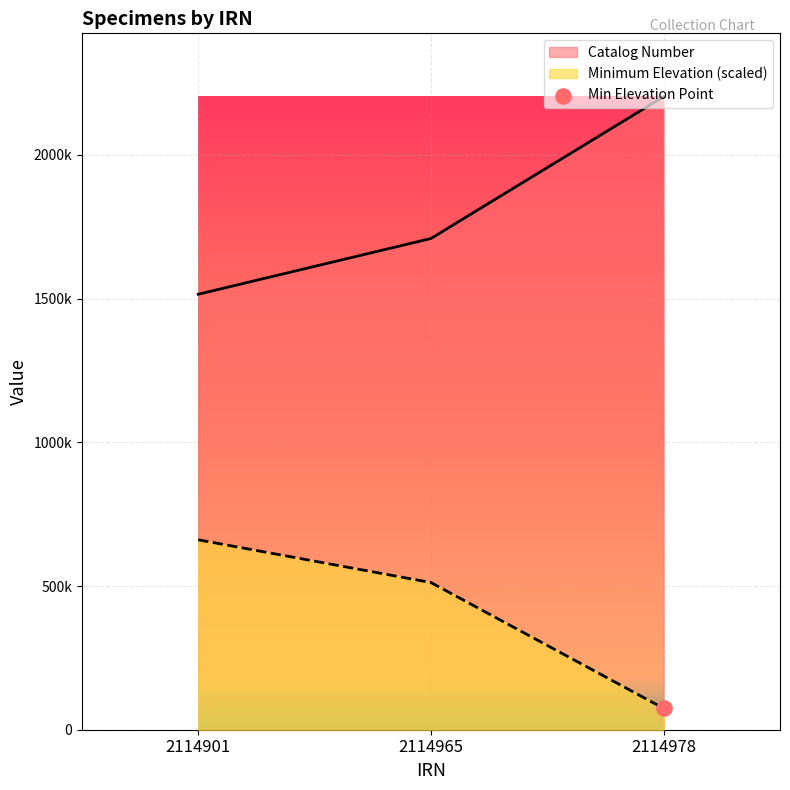

Is the value of Catalog Number at 2114901 greater than the value of Minimum Elevation at 2114978?

Yes